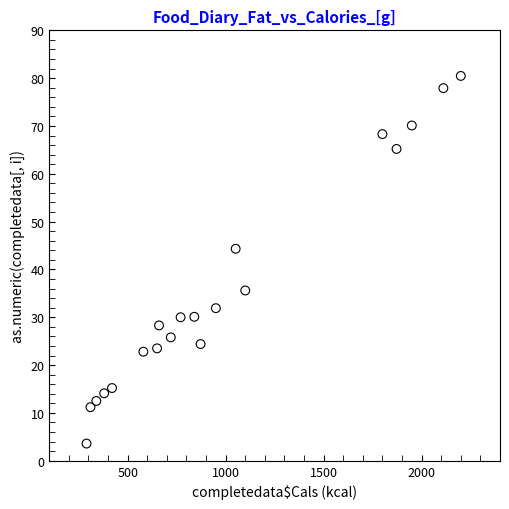

What Y value in the scatter plot is closest to 42?

44.3